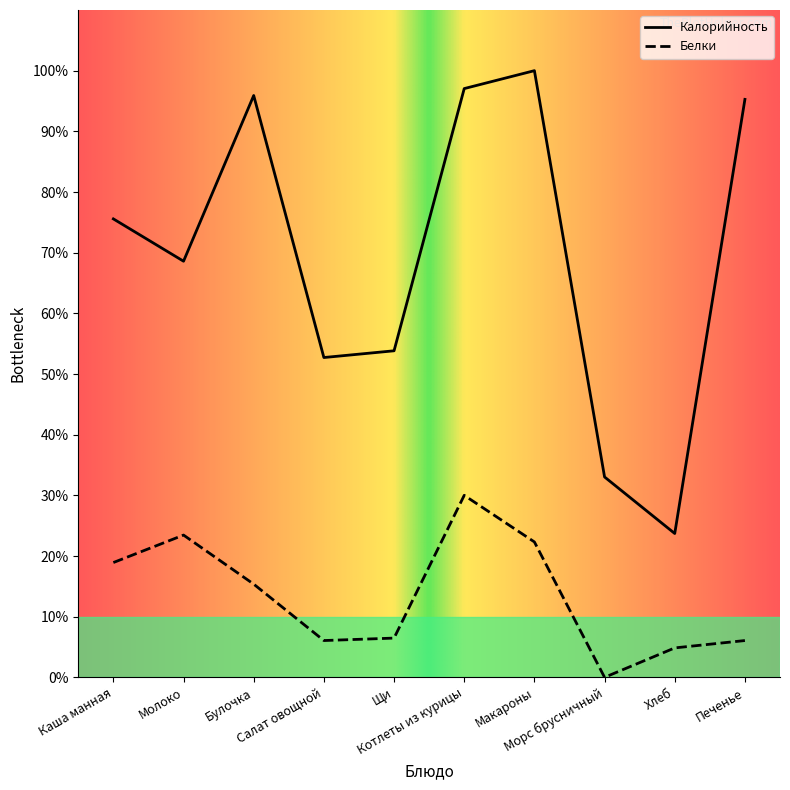

Reading left to right, what are all the values shown in this chart?

Калорийность: Каша манная=75.6	Молоко=68.6	Булочка=95.9	Салат овощной=52.7	Щи=53.8	Котлеты из курицы=97.0	Макароны=100.0	Морс брусничный=33.0	Хлеб=23.7	Печенье=95.3
Белки: Каша манная=18.9	Молоко=23.5	Булочка=15.4	Салат овощной=6.1	Щи=6.5	Котлеты из курицы=30.0	Макароны=22.3	Морс брусничный=0.0	Хлеб=4.9	Печенье=6.1